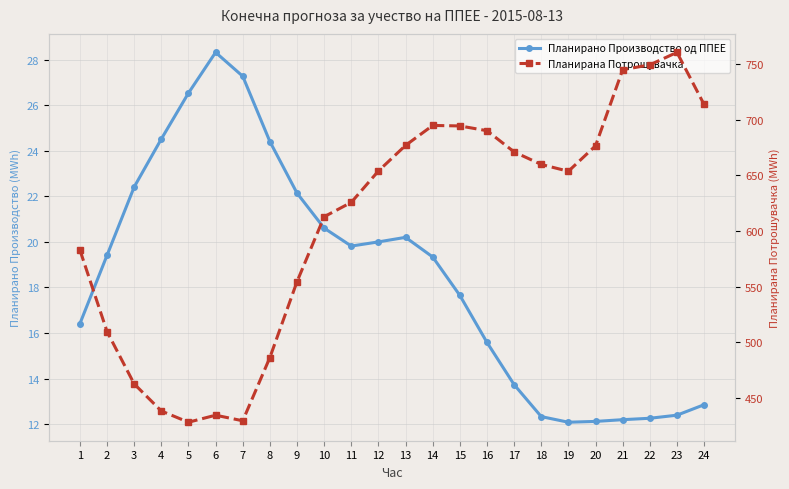

Reading left to right, extract all data points from this chart.

Планирано Производство од ППЕЕ: 1=16.4	2=19.4	3=22.4	4=24.5	5=26.5	6=28.3	7=27.3	8=24.4	9=22.1	10=20.6	11=19.8	12=20.0	13=20.2	14=19.3	15=17.6	16=15.6	17=13.7	18=12.3	19=12.1	20=12.1	21=12.2	22=12.3	23=12.4	24=12.8
Планирана Потрошувачка: 1=582.9	2=509.7	3=462.6	4=438.3	5=428.2	6=434.5	7=429.5	8=486.3	9=554.5	10=612.8	11=625.7	12=653.9	13=676.9	14=694.8	15=694.4	16=690.1	17=671.1	18=659.8	19=653.7	20=676.5	21=744.9	22=749.3	23=760.5	24=713.7